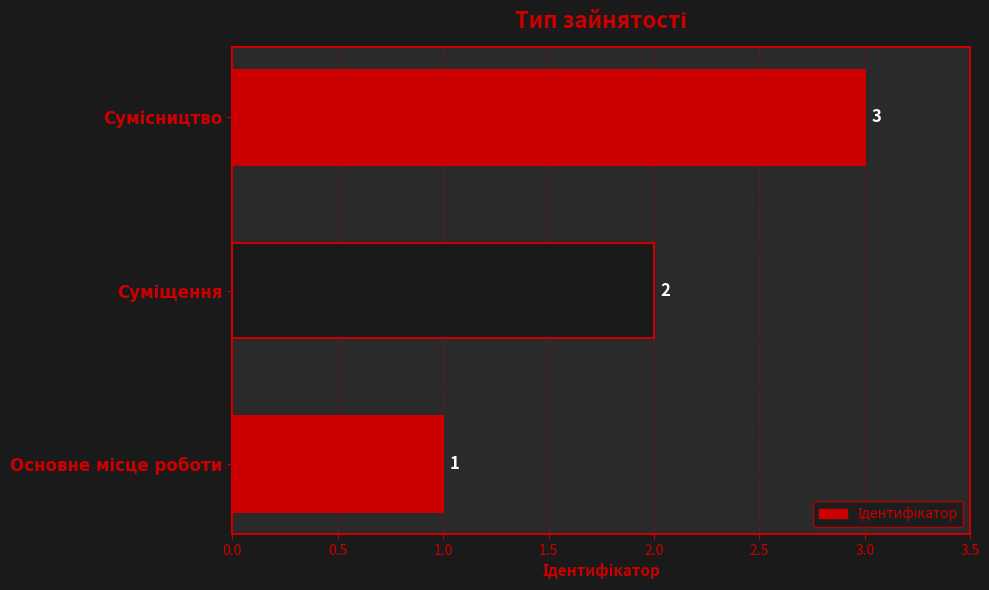

What is the maximum value shown in the chart?

3